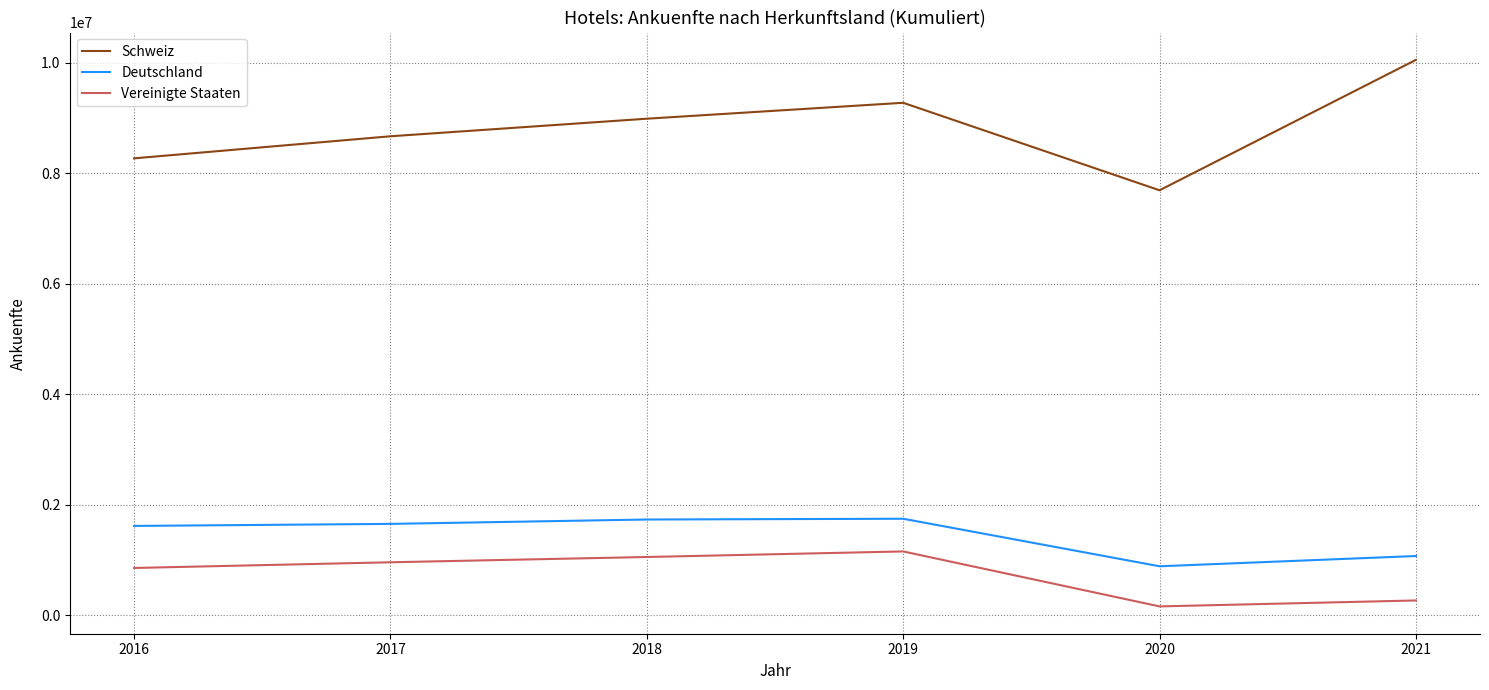

Rank the series by their maximum value, from highest to lowest.

Schweiz, Deutschland, Vereinigte Staaten